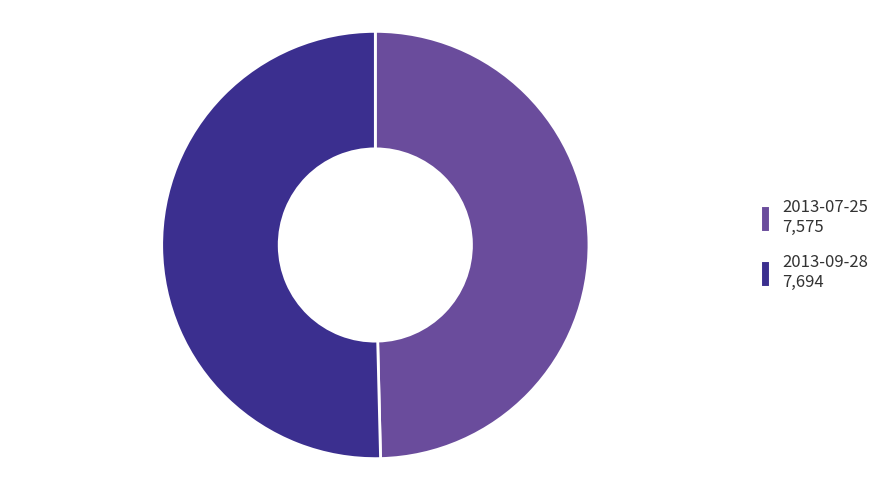

Is the sum of 2013-07-25 and 2013-09-28 greater than half?

Yes